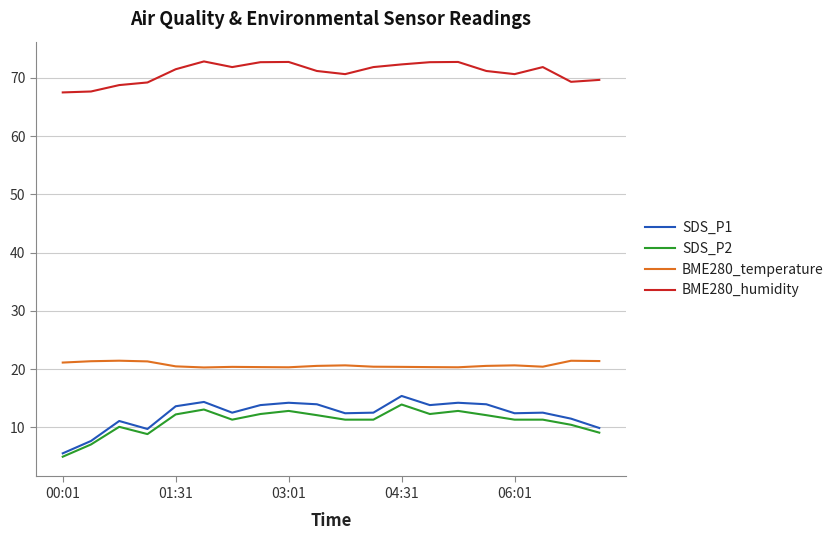

Which series has the largest range (max minus min)?

SDS_P1